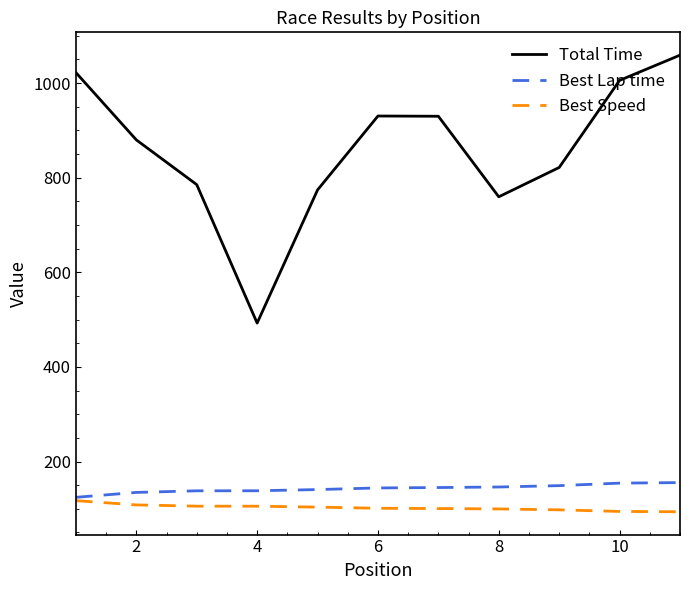

What is the greatest value displayed?

1059.2